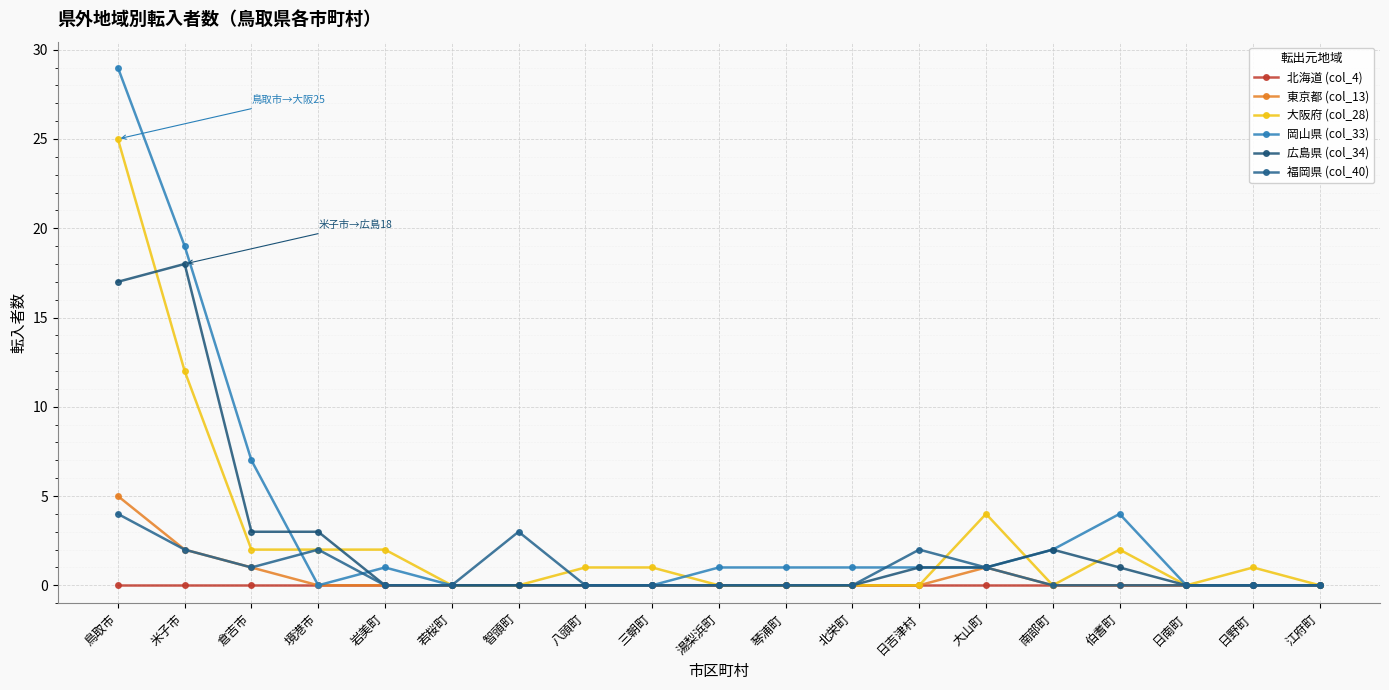

At which category does 岡山県 (col_33) reach its first local peak?

岩美町